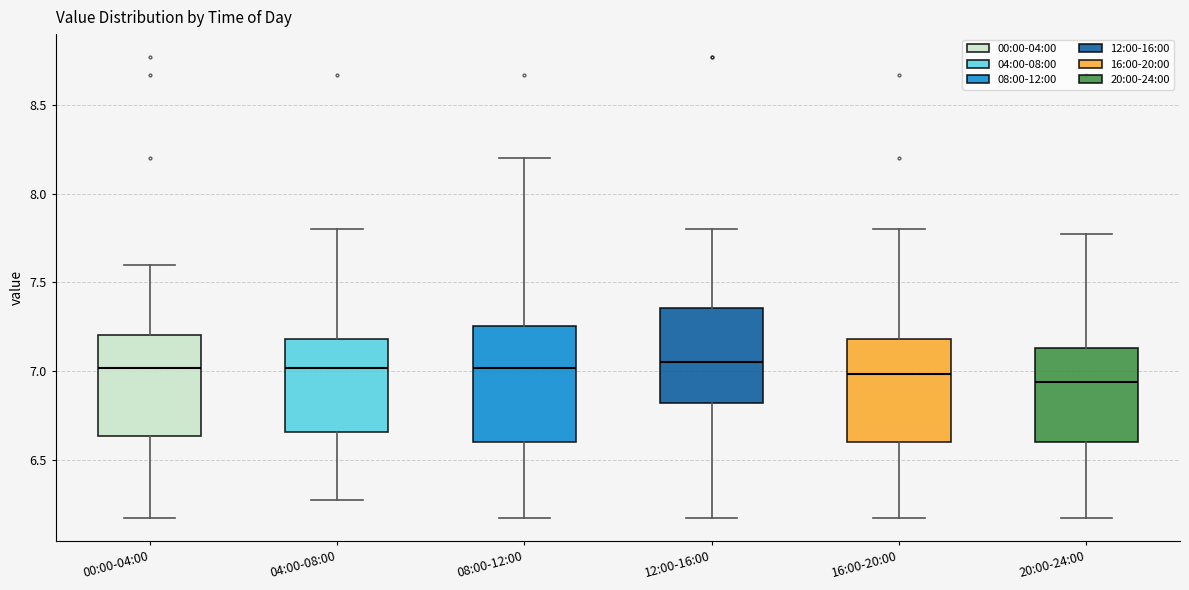

Reading left to right, read every box against the y-axis: the position of its median line, the range the box covers, and the ends of its whiskers. The values are not printed on the chart, so give them approximately, as read against the axis.

00:00-04:00: median 7.00, box 6.65 to 7.20, whiskers 6.15 to 7.60
04:00-08:00: median 7.00, box 6.65 to 7.20, whiskers 6.25 to 7.80
08:00-12:00: median 7.00, box 6.60 to 7.25, whiskers 6.15 to 8.20
12:00-16:00: median 7.05, box 6.80 to 7.35, whiskers 6.15 to 7.80
16:00-20:00: median 7.00, box 6.60 to 7.20, whiskers 6.15 to 7.80
20:00-24:00: median 6.95, box 6.60 to 7.15, whiskers 6.15 to 7.75